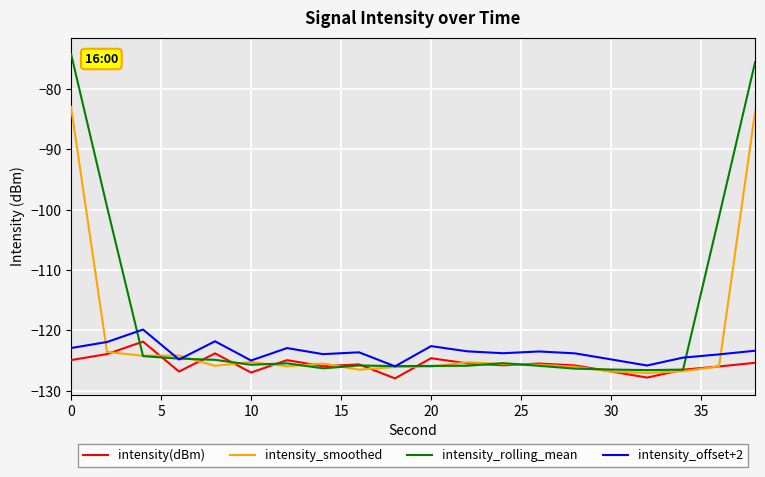

True or false: intensity_offset+2 and intensity(dBm) cross at least once.

False